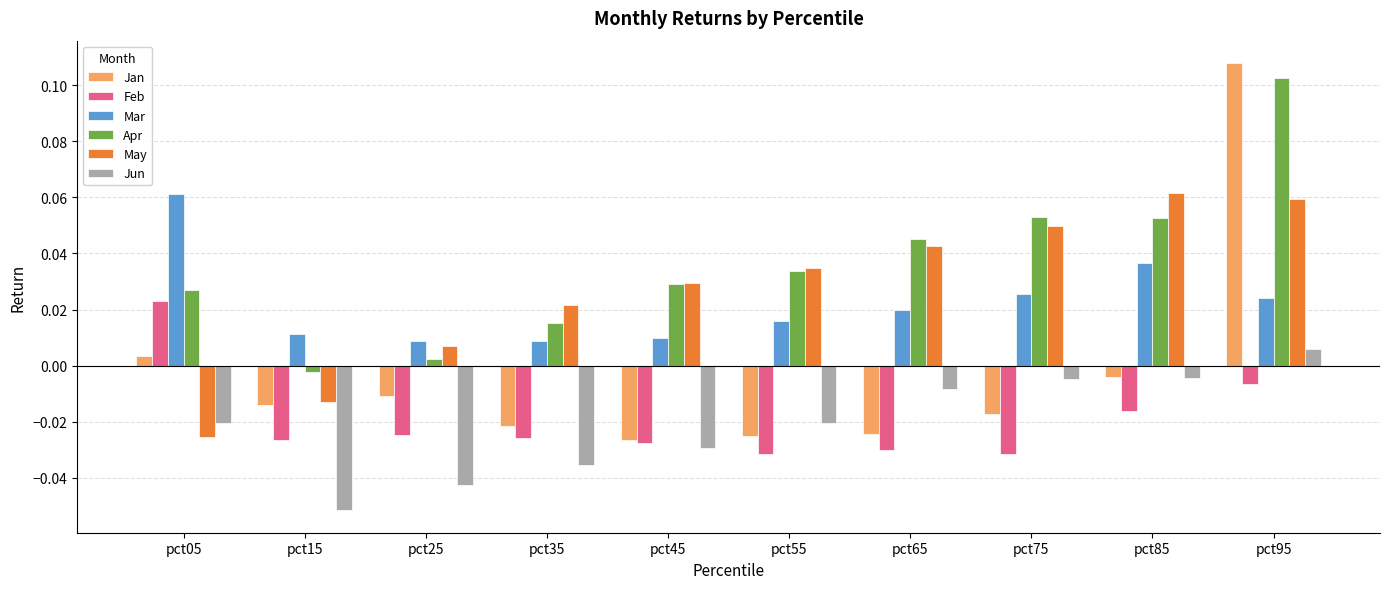

At which category is the sum across all series the highest?

pct95